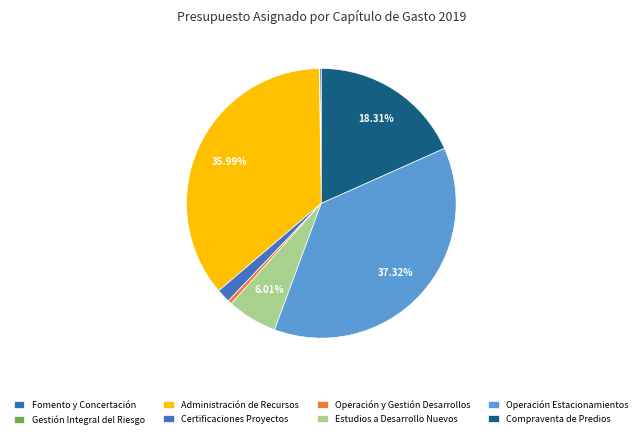

Which slice is the smallest?

Gestión Integral del Riesgo